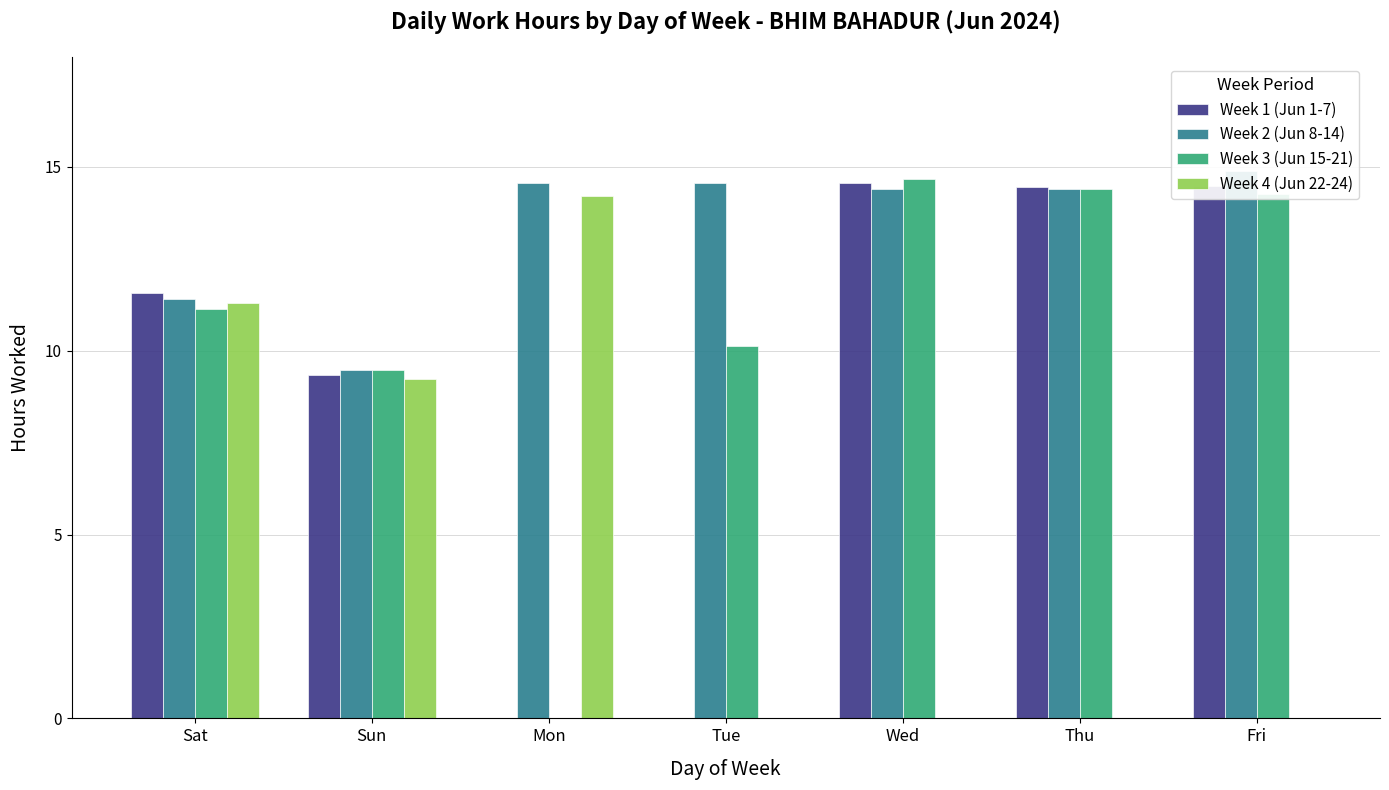

What is the difference between the maximum and minimum values in the Week 1 (Jun 1-7) series?

14.6